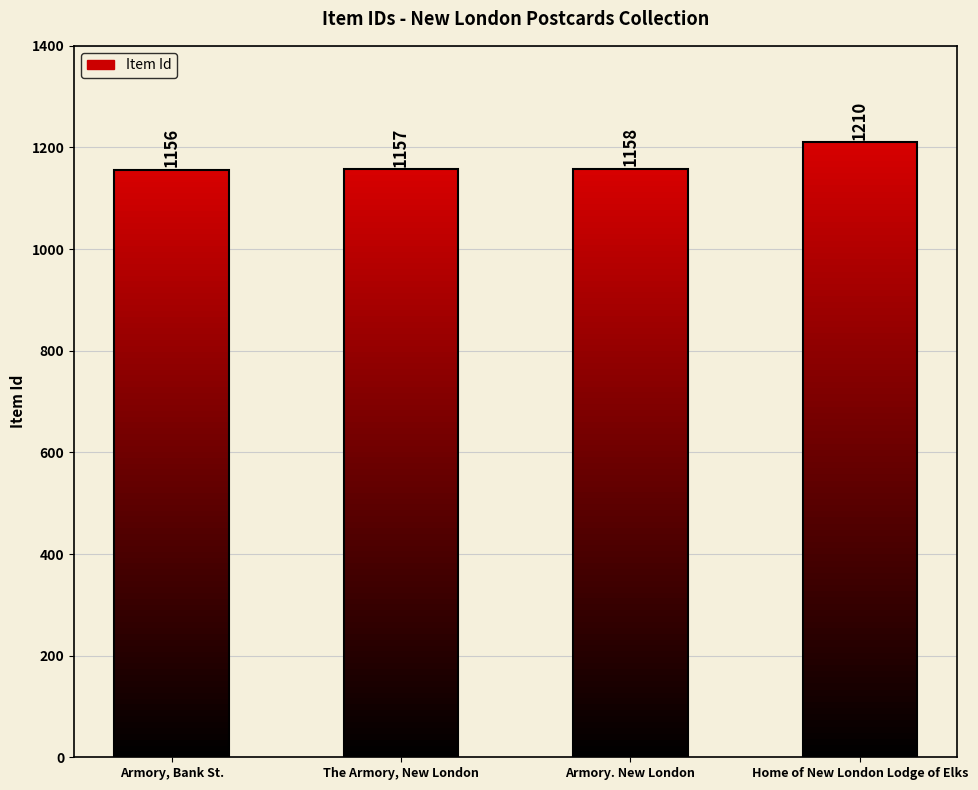

Reading left to right, list all the values displayed in this chart.

1156	1157	1158	1210